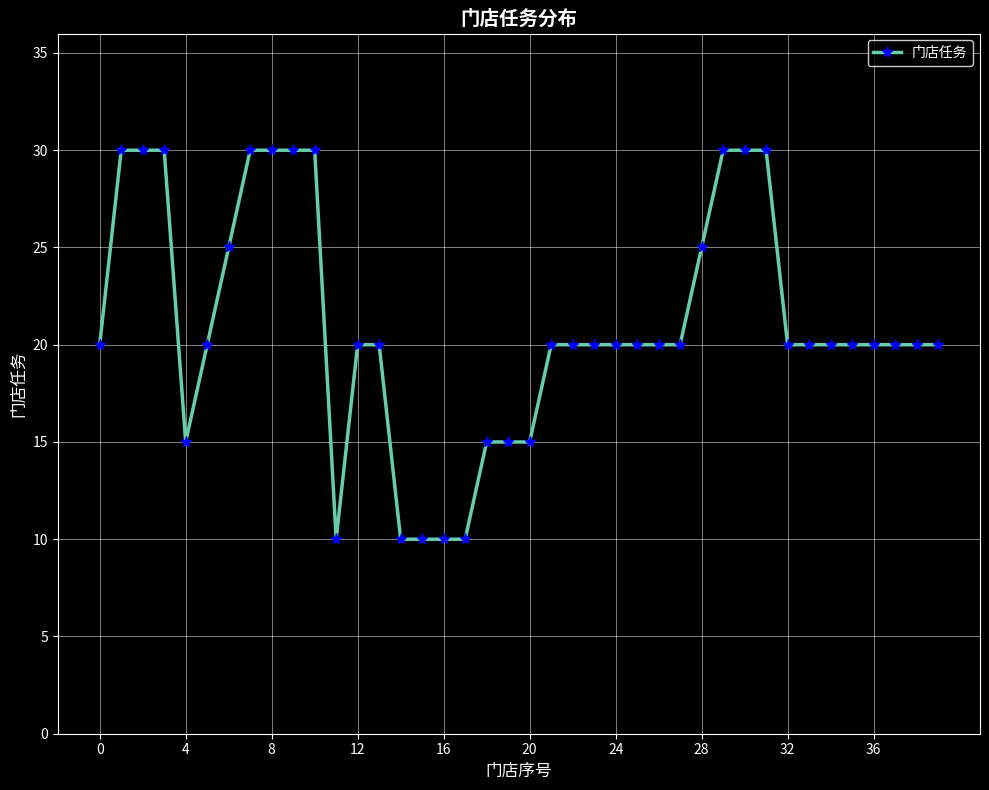

How many distinct data groups are displayed?

1